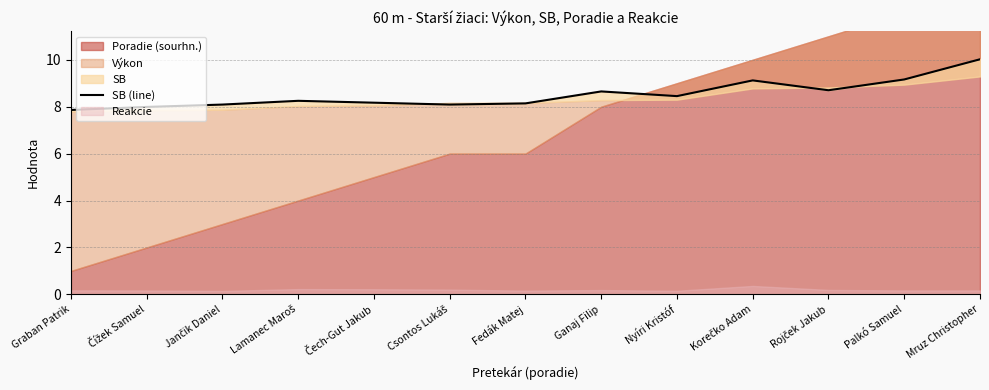

How many interior local valleys (lower than both neighbors) does the data have?

3